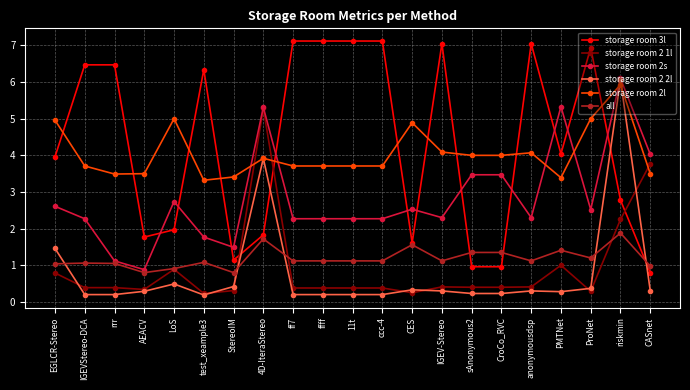

Which series has the widest spread of values?

storage room 3l